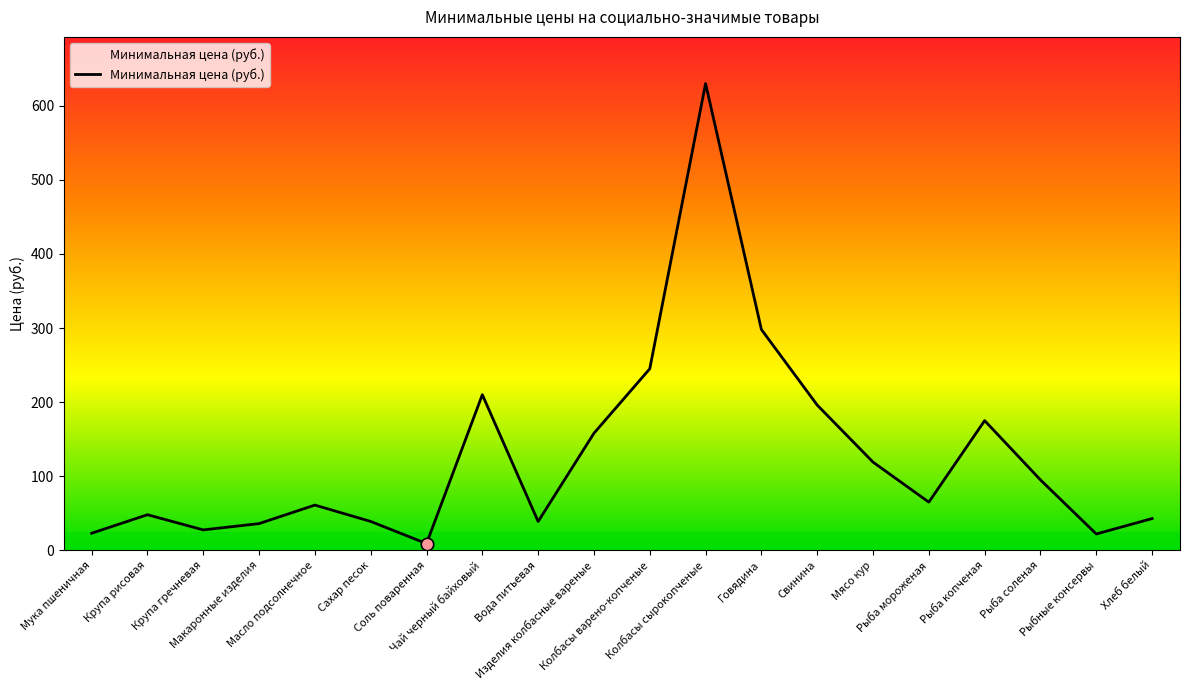

Approximately how many times larger is the value at Колбасы сырокопченые compared to Рыба соленая?

6.6